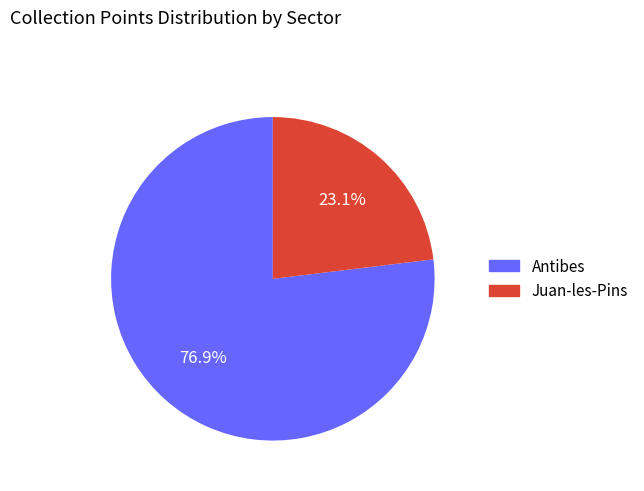

To the nearest percent, what is the difference between the Juan-les-Pins and Antibes slice percentages?

54%